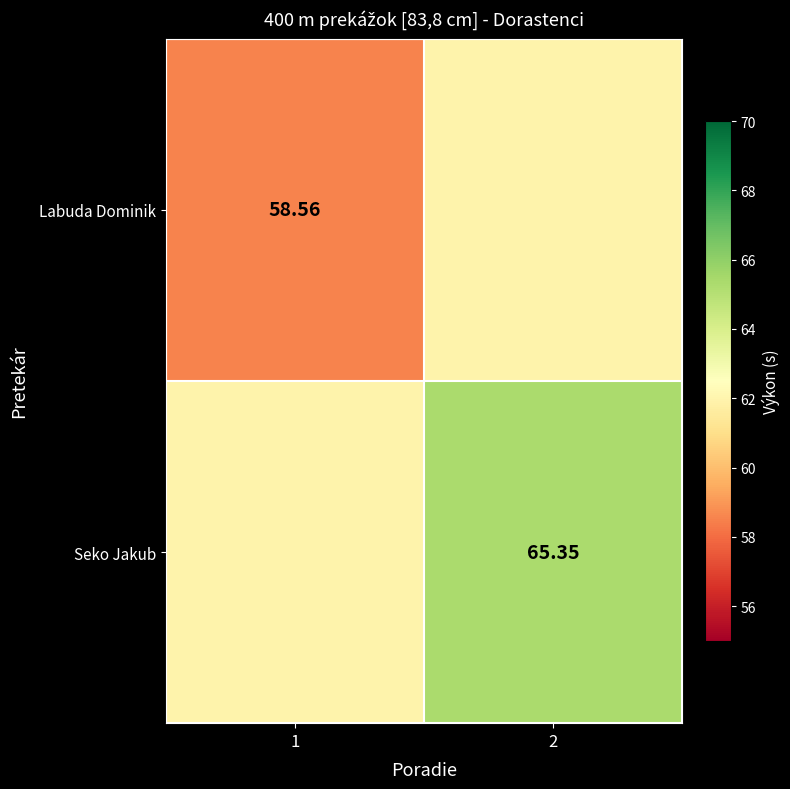

Is the value of Labuda Dominik at 1 greater than the value of Seko Jakub at 2?

No